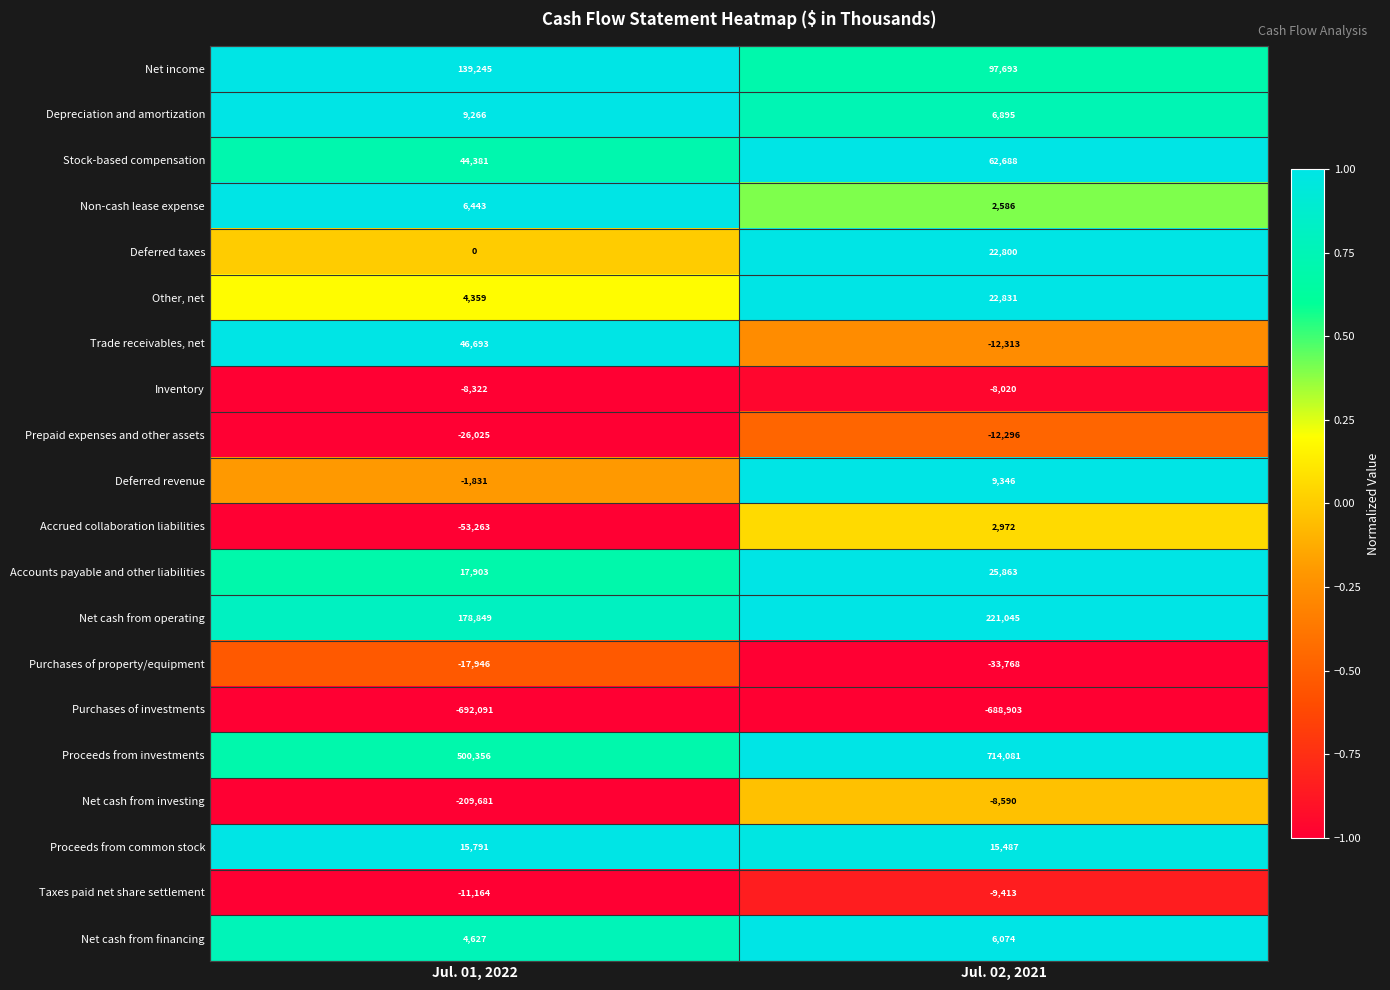

True or false: Net income has a value of 97693 at Jul. 02, 2021.

True